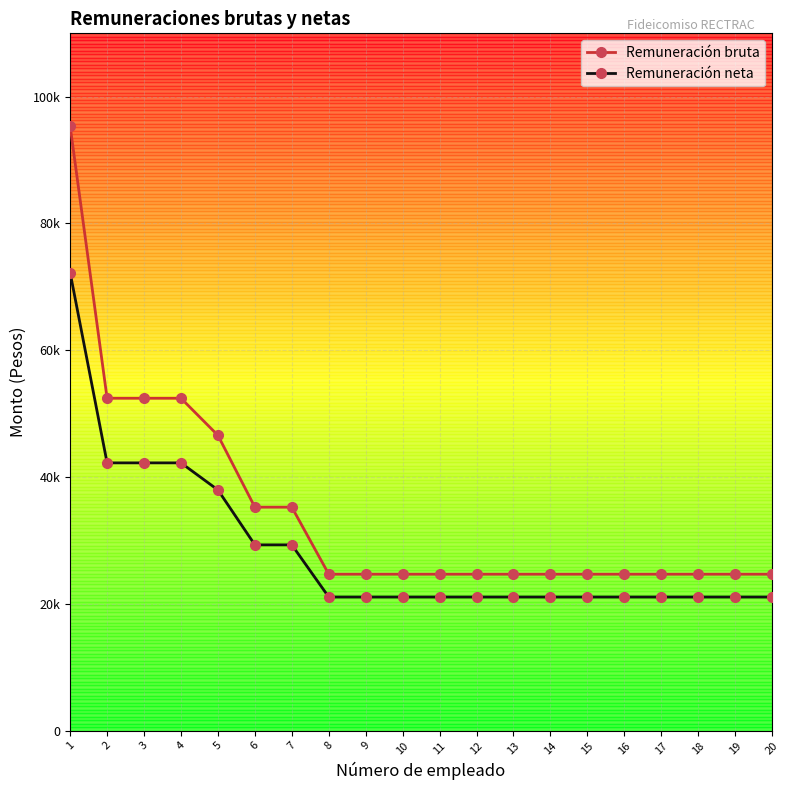

Which series changed the most between 5 and 12?

Remuneración bruta